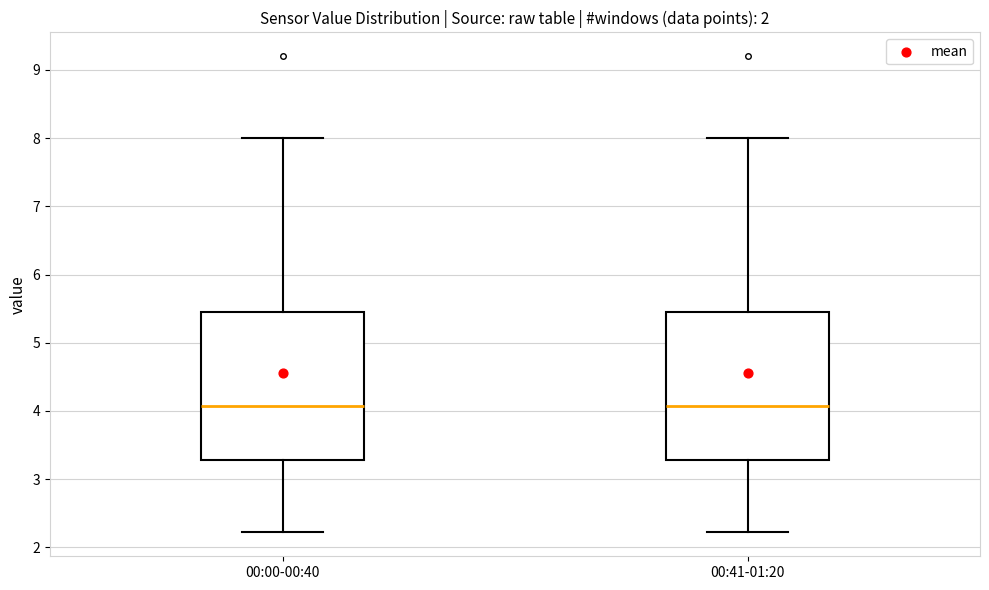

Reading left to right, transcribe this box plot: for each box, give where its median line is, the range the box spans, and where its two whiskers end, as read against the y-axis. The values are not printed on the chart, so give them approximately, as read against the axis.

00:00-00:40: median 4.1, box 3.3 to 5.4, whiskers 2.2 to 8.0
00:41-01:20: median 4.1, box 3.3 to 5.4, whiskers 2.2 to 8.0